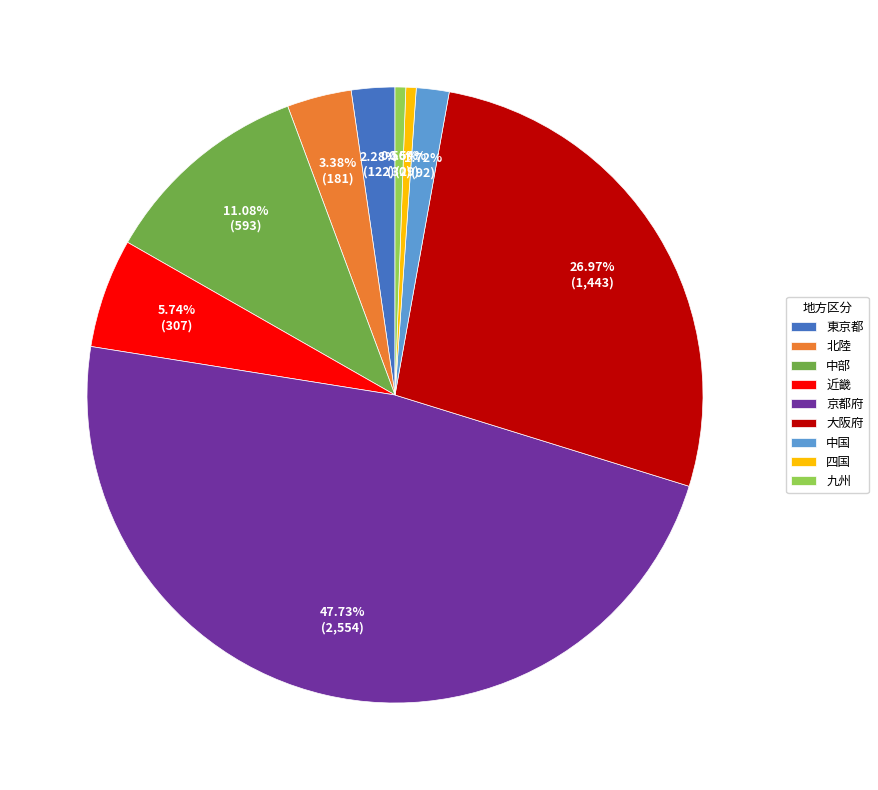

Is it true that 四国 is 11% of the pie?

False